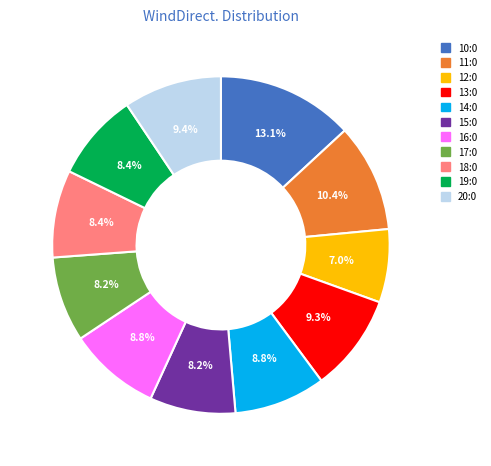

Between 10:0 and 19:0, which is larger?

10:0